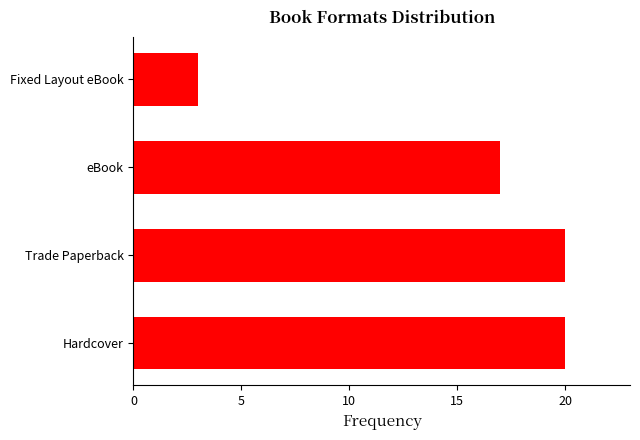

The chart shows a value of 20 at Trade Paperback. True or false?

True